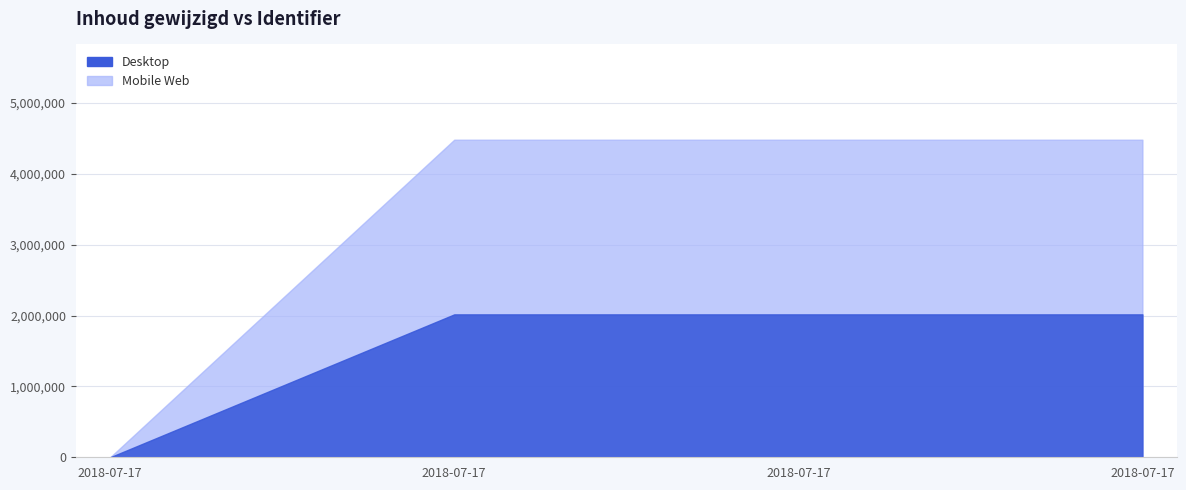

Count the number of categories in the chart.

4